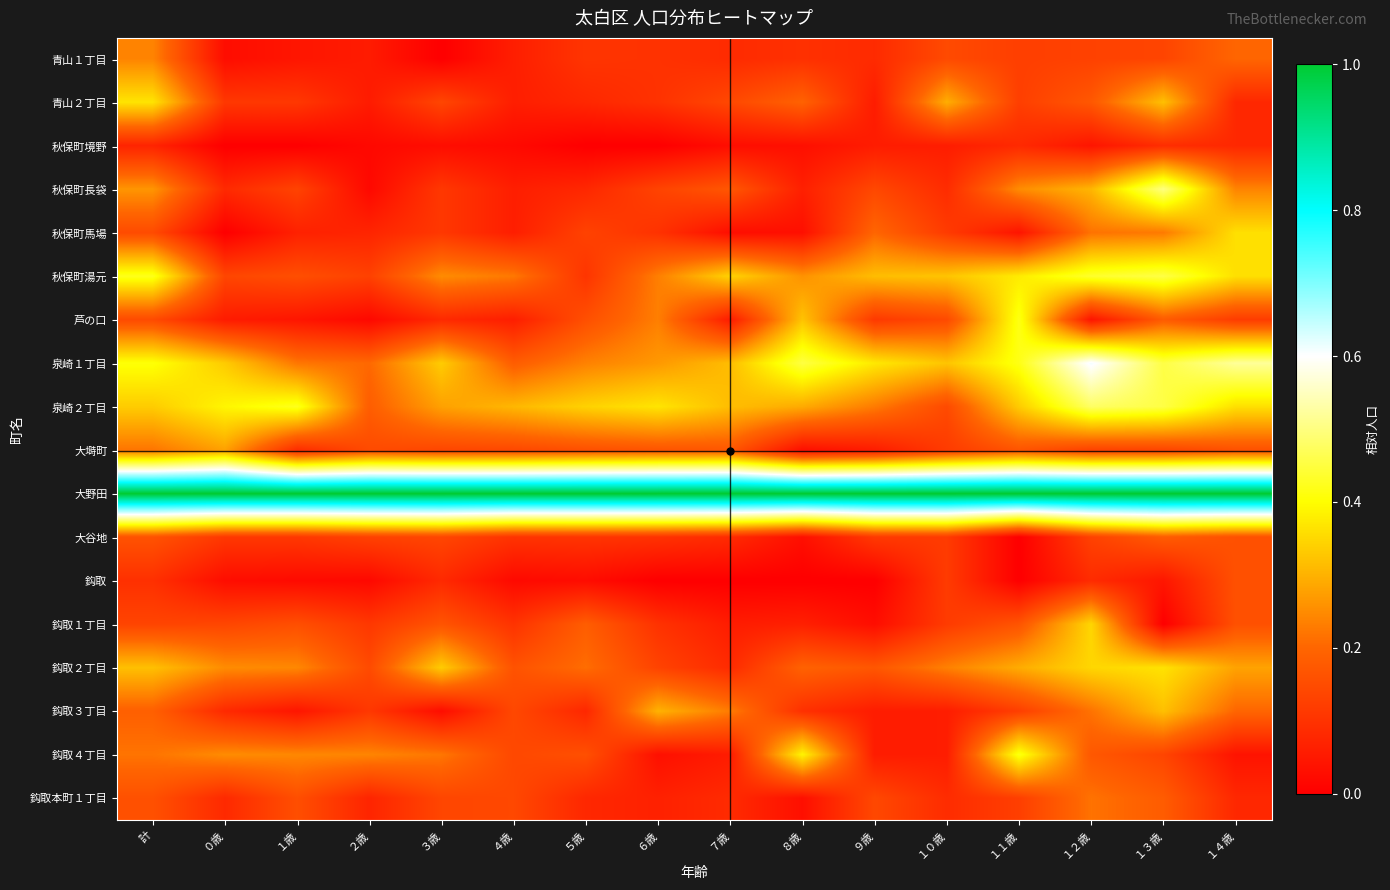

Rank the series by their maximum value, from highest to lowest.

大野田, 泉崎１丁目, 秋保町長袋, 泉崎２丁目, 秋保町湯元, 芦の口, 鈎取４丁目, 青山２丁目, 鈎取２丁目, 秋保町馬場, 鈎取１丁目, 鈎取３丁目, 大塒町, 青山１丁目, 鈎取本町１丁目, 大谷地, 鈎取, 秋保町境野